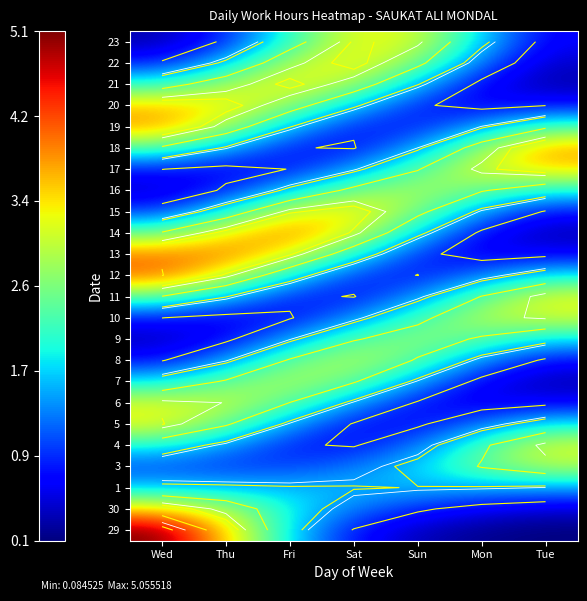

What is the greatest value displayed?

5.1